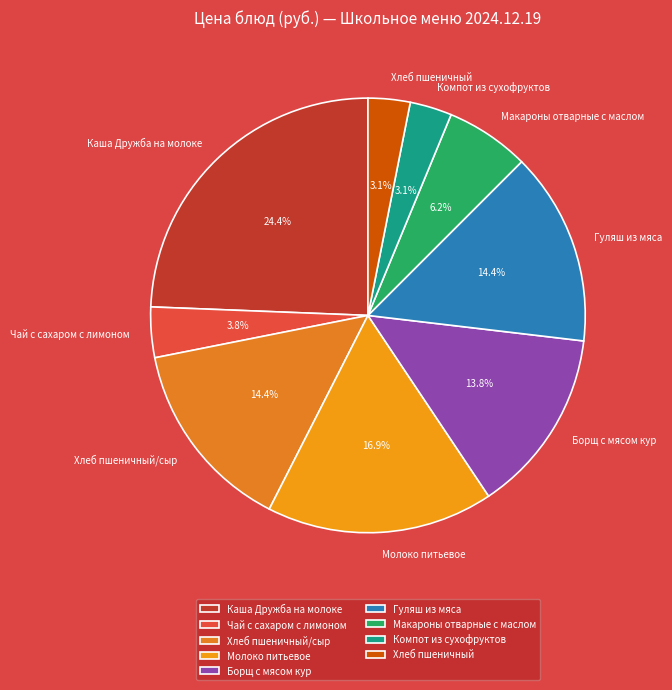

How many slices are in this pie chart?

9